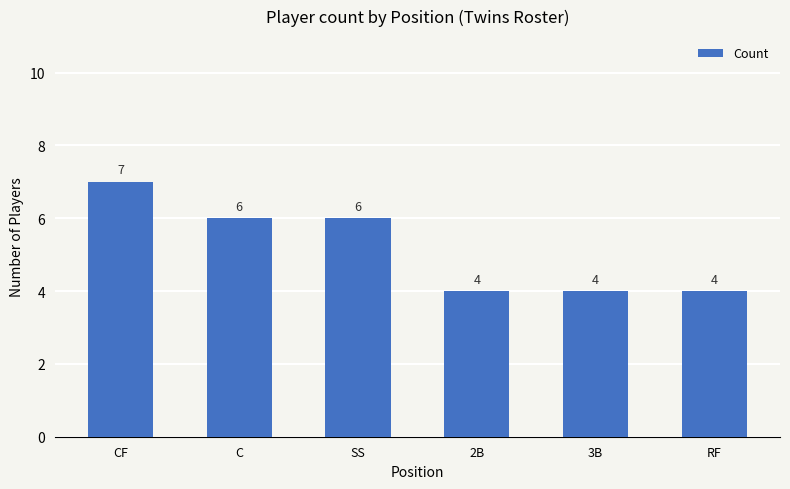

What is the minimum value shown in the chart?

4